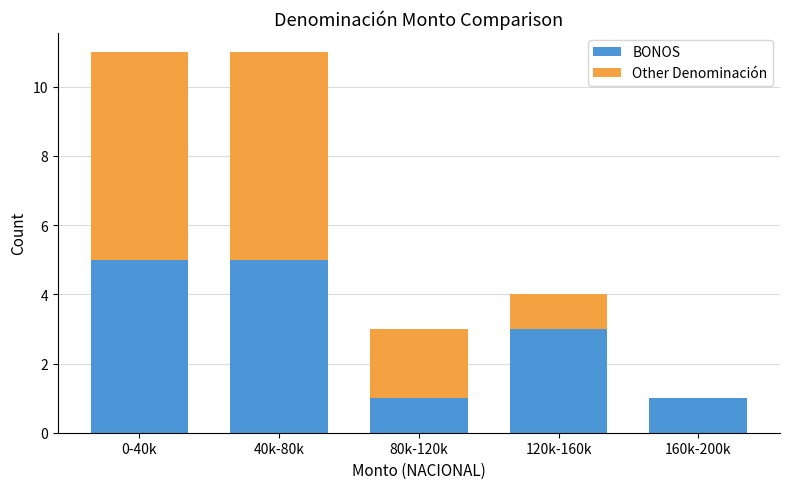

What is the sum of all BONOS values?

15